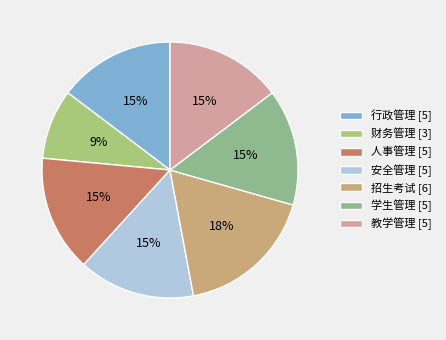

To the nearest percent, what is the average slice percentage?

14%